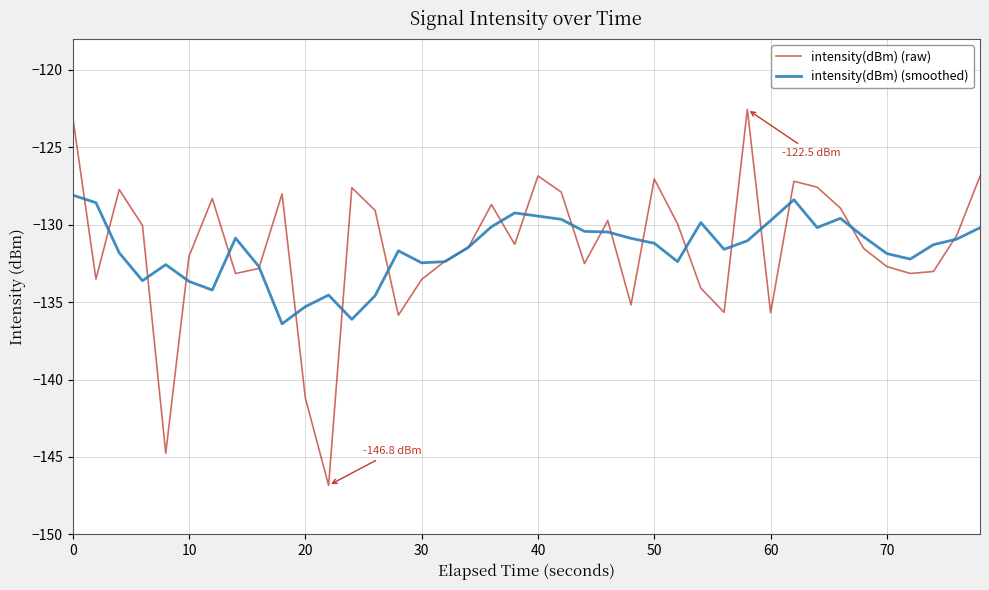

Which series has the largest range (max minus min)?

intensity(dBm) (raw)